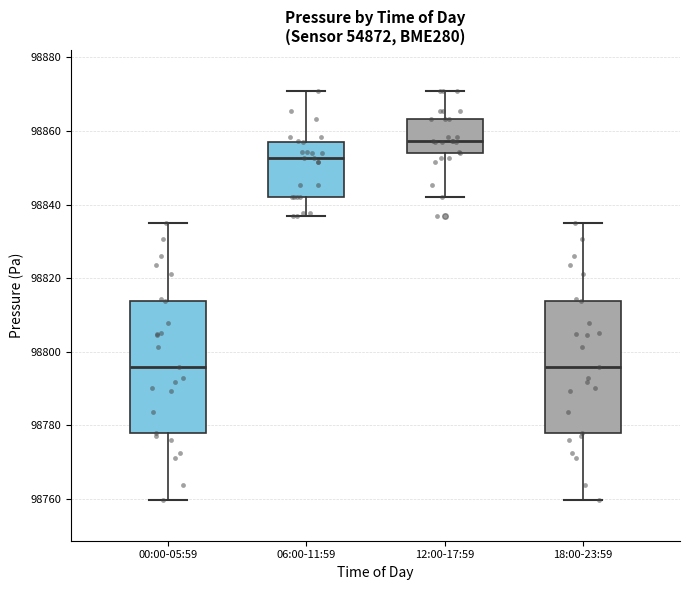

Reading left to right, transcribe this box plot: for each box, give where its median line is, the range the box spans, and where its two whiskers end, as read against the y-axis. The values are not printed on the chart, so give them approximately, as read against the axis.

00:00-05:59: median 98796, box 98778 to 98814, whiskers 98760 to 98836
06:00-11:59: median 98852, box 98842 to 98856, whiskers 98836 to 98870
12:00-17:59: median 98858, box 98854 to 98864, whiskers 98842 to 98870
18:00-23:59: median 98796, box 98778 to 98814, whiskers 98760 to 98836